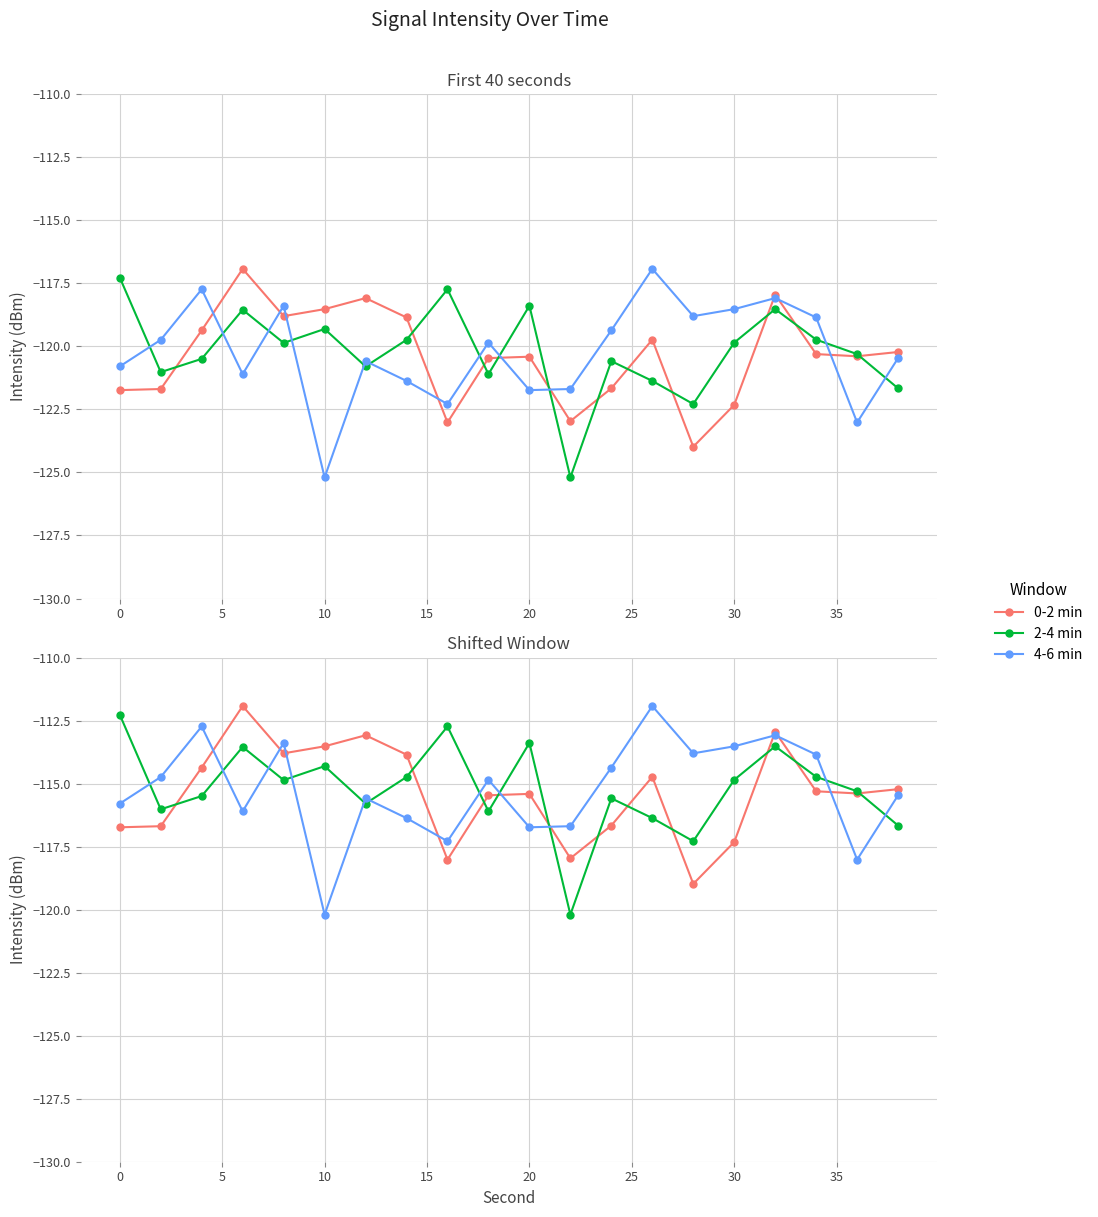

Which series has the largest total across all categories?

2-4 min